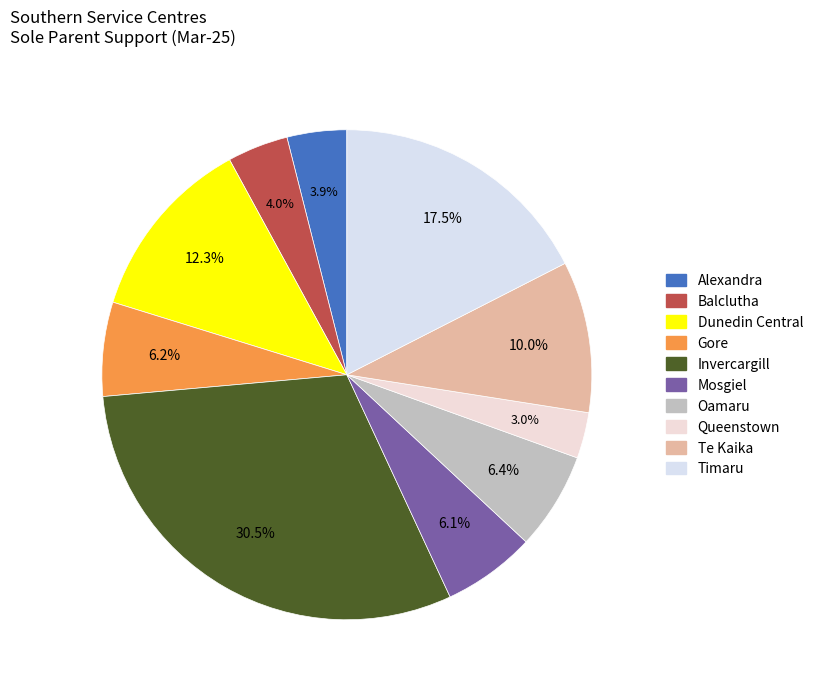

To the nearest percent, what is the combined percentage of Queenstown and Dunedin Central?

15%